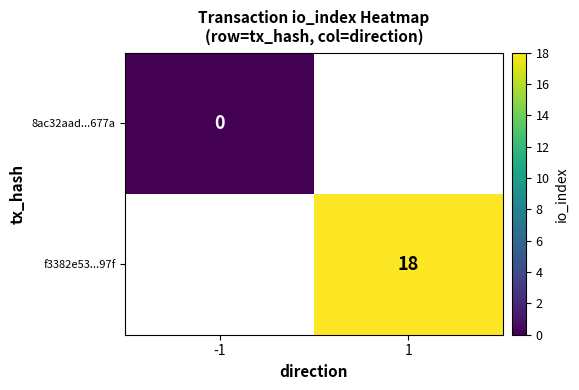

True or false: f3382e53...97f has a value of 18 at 1.

True